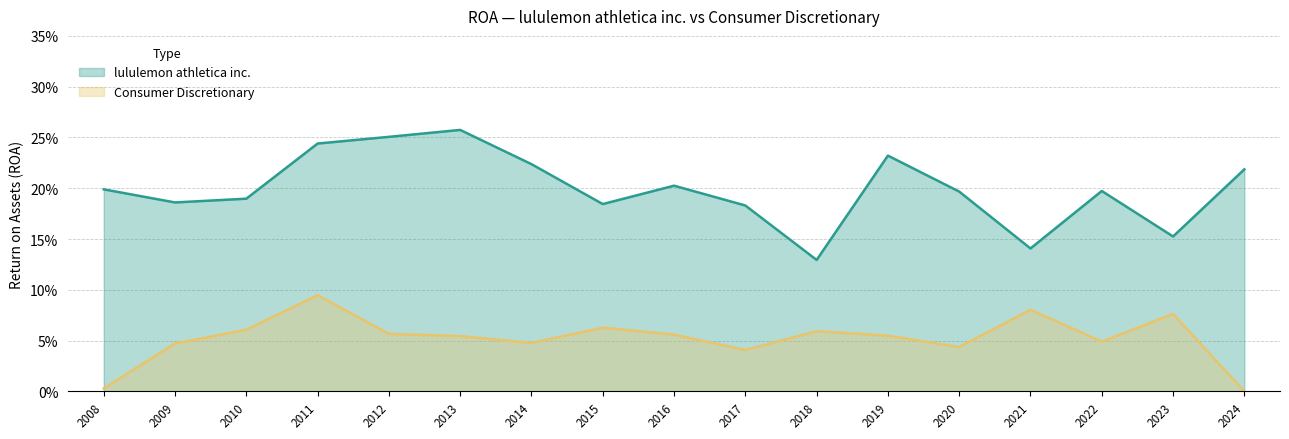

Which series changed the most between 2008 and 2010?

Consumer Discretionary